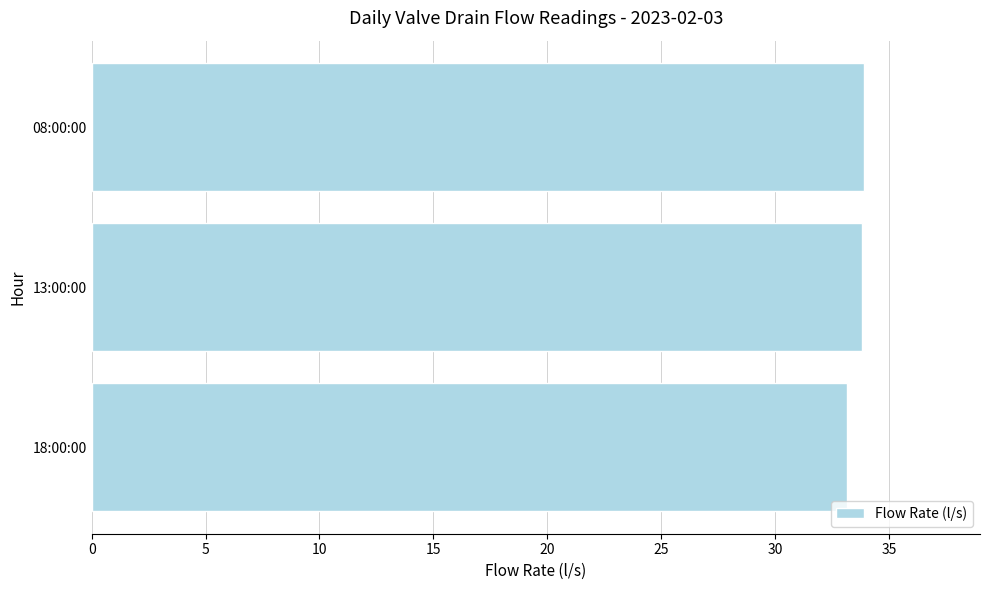

How many values are between 33 and 34?

3